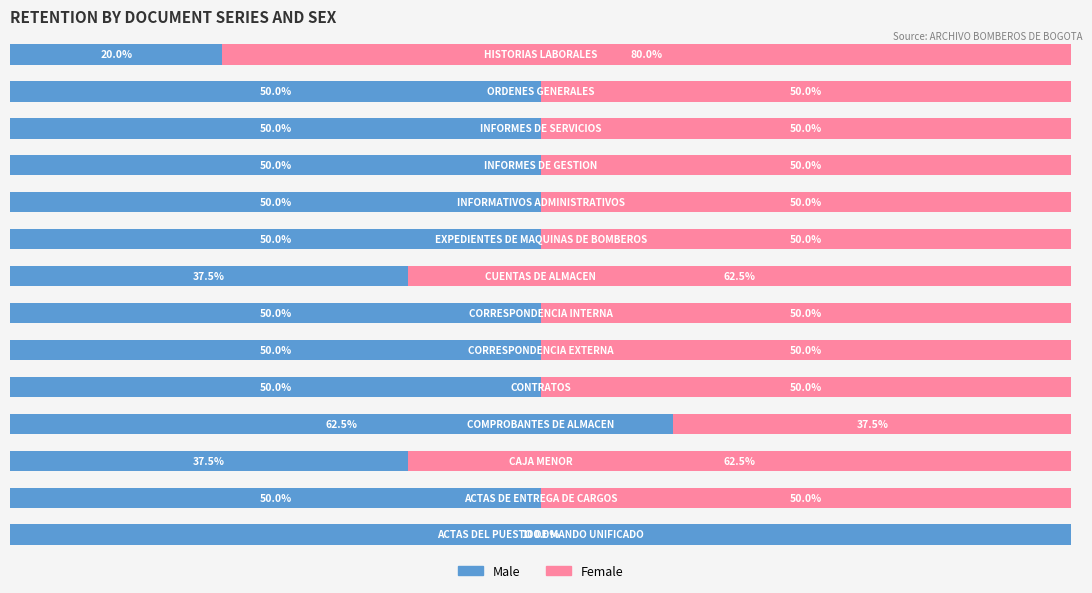

What are all the series names shown in the legend?

Male, Female